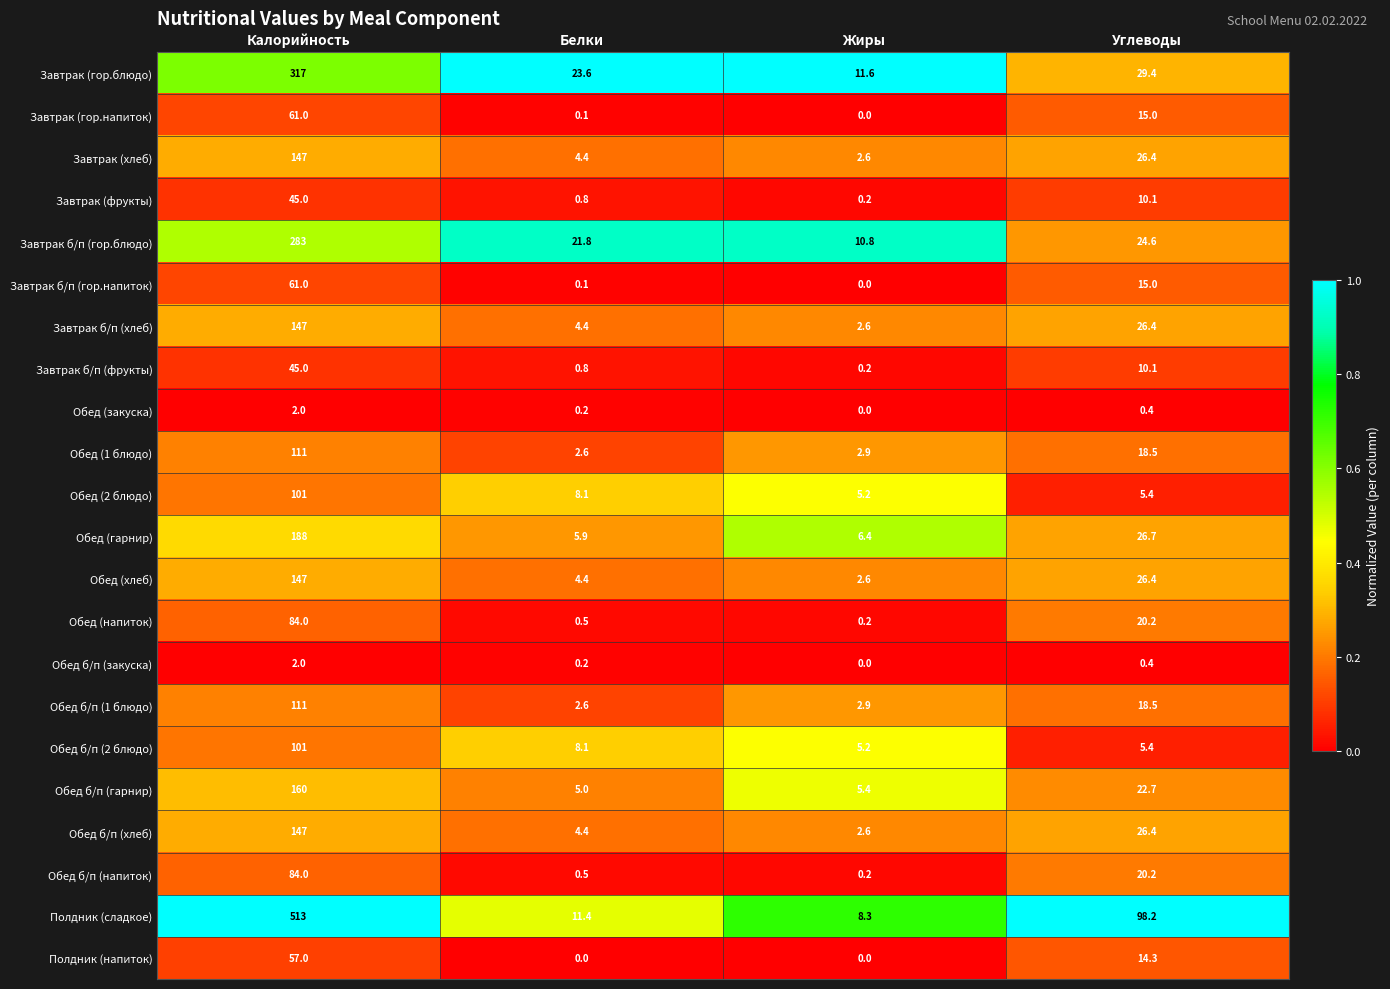

Where is Завтрак б/п (фрукты) nearest to the value 22?

Углеводы